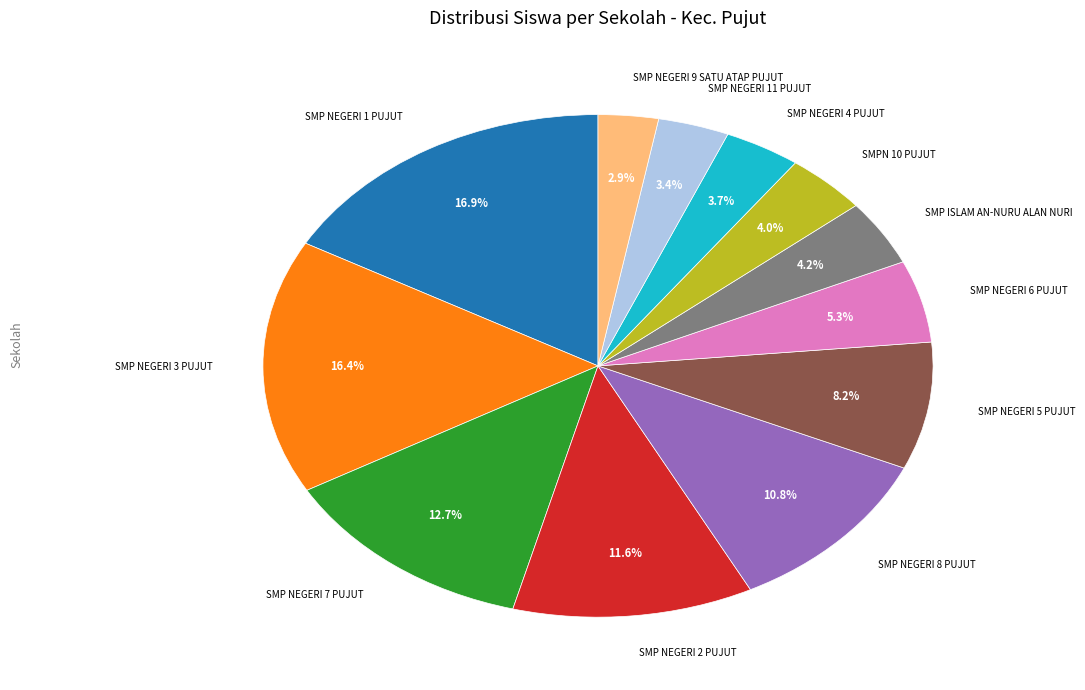

Is there any slice that represents more than half of the pie?

No